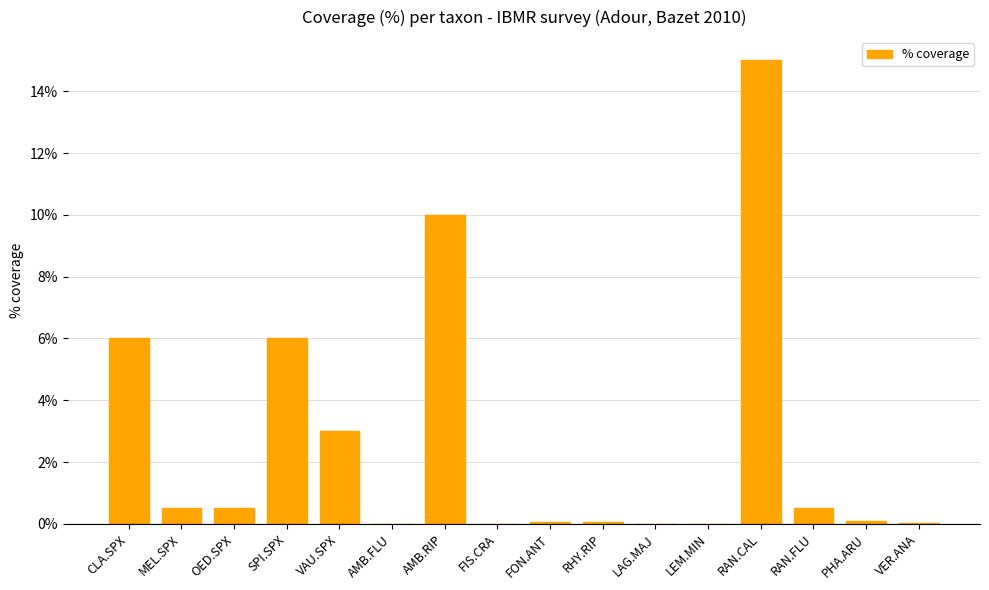

Between MEL.SPX and RAN.CAL, which is larger?

RAN.CAL